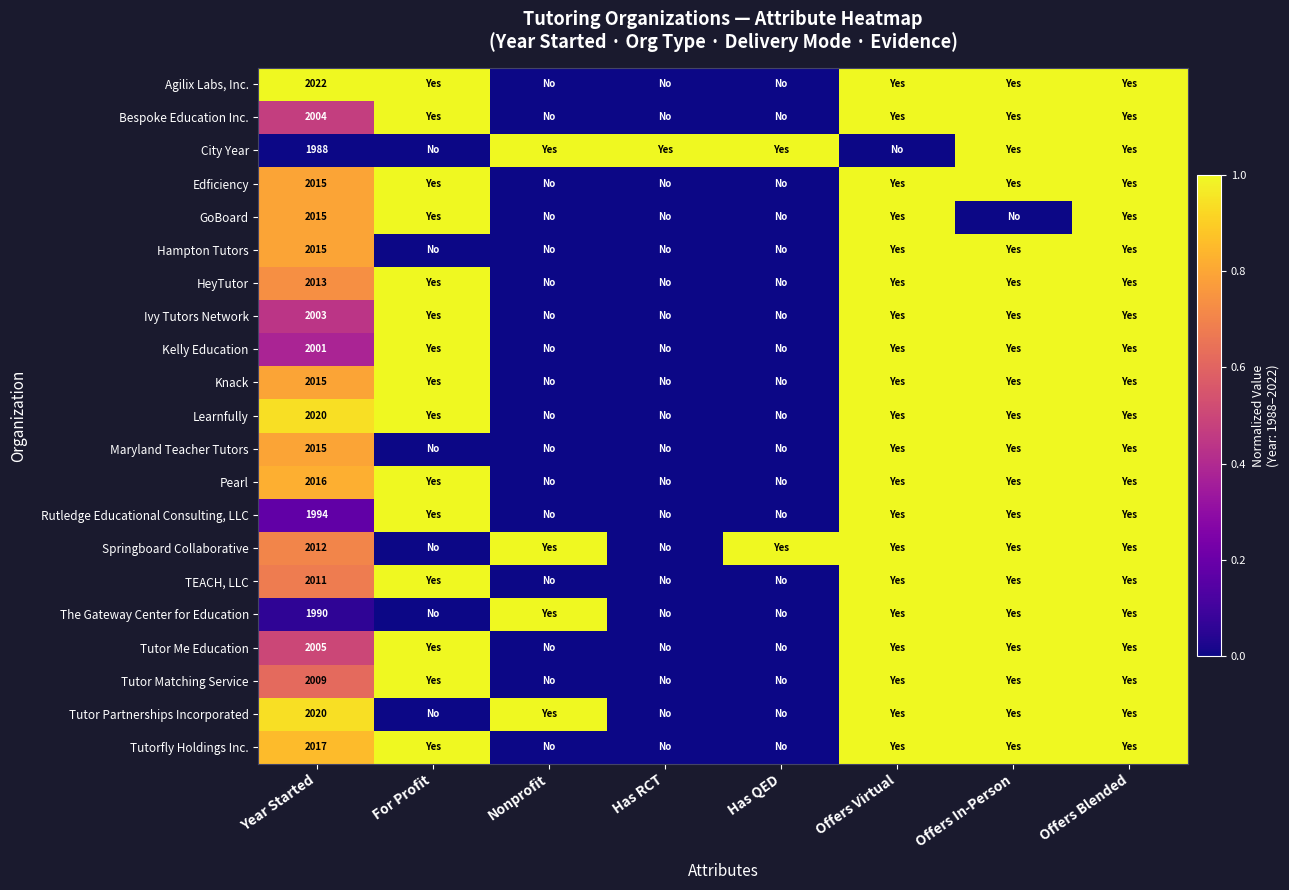

True or false: Tutor Matching Service has a value of 2009 at Year Started.

True